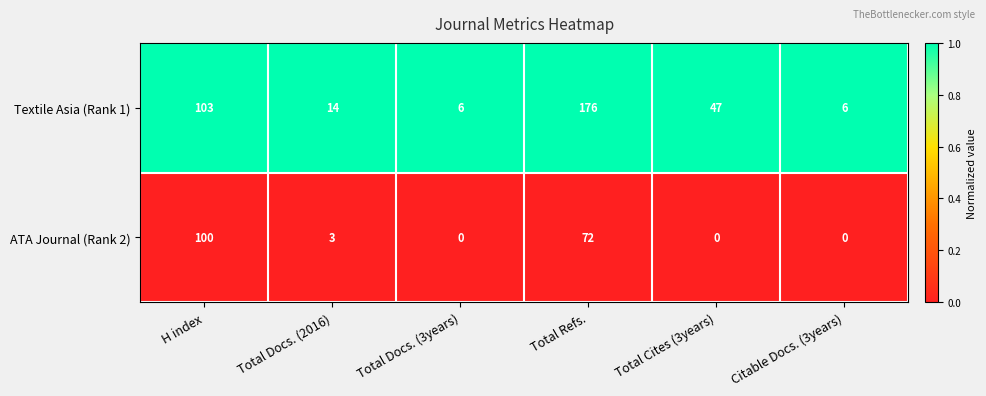

At which category is the sum across all series the highest?

Total Refs.